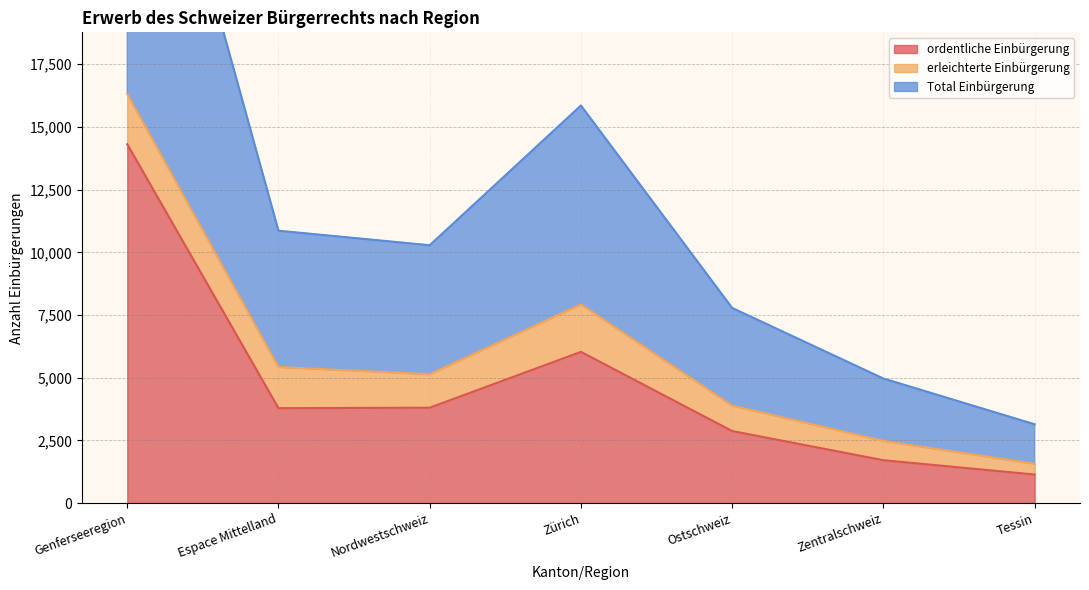

What is the label of the 4th point from the right?

Zürich